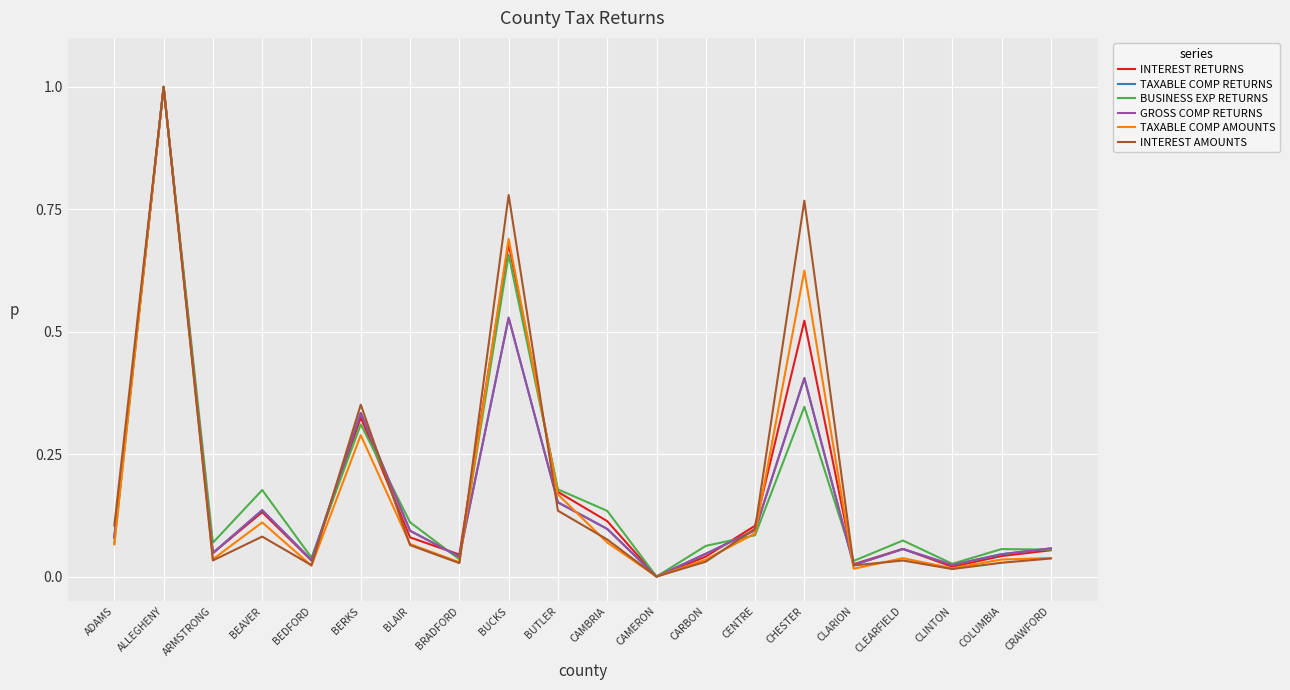

What is the total value across all series at BUCKS?

3.9